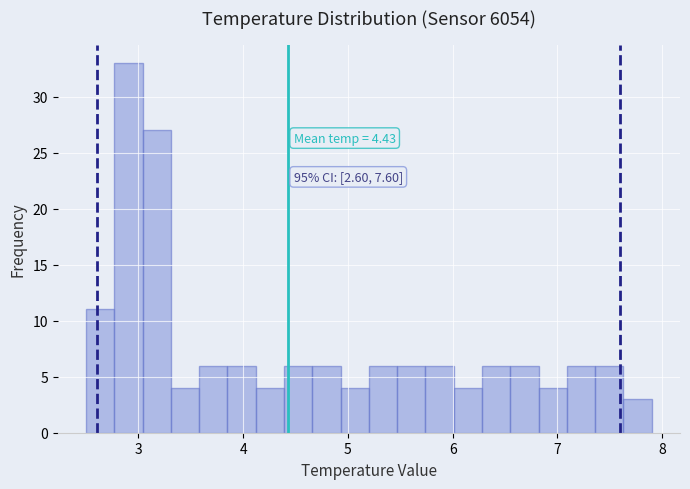

Around what value on the x-axis is the tallest bar? Give the approximate position of its centre, as read against the axis.

2.9